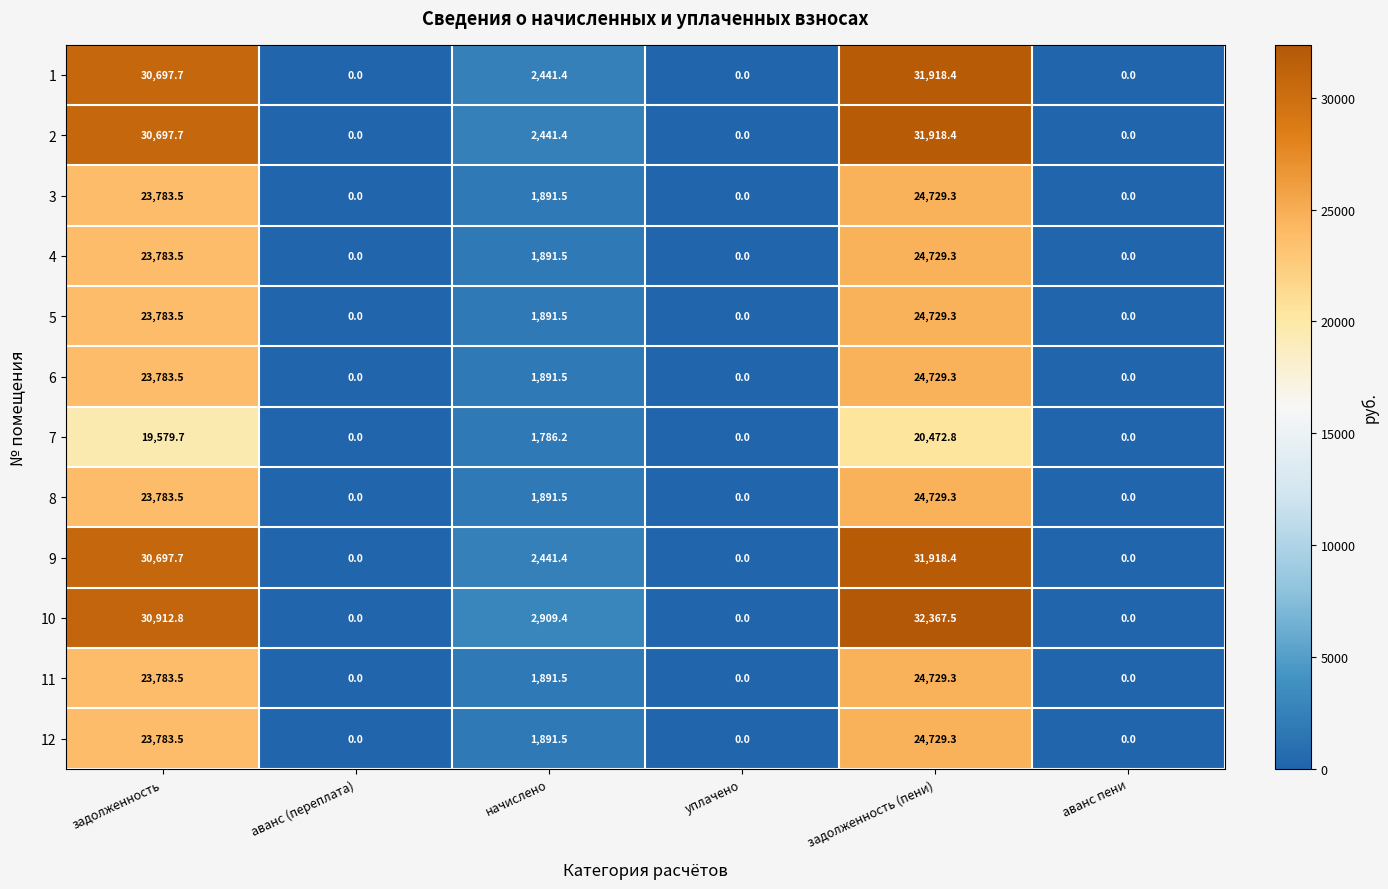

True or false: 1 has a value of 21446.8 at аванс (переплата).

False